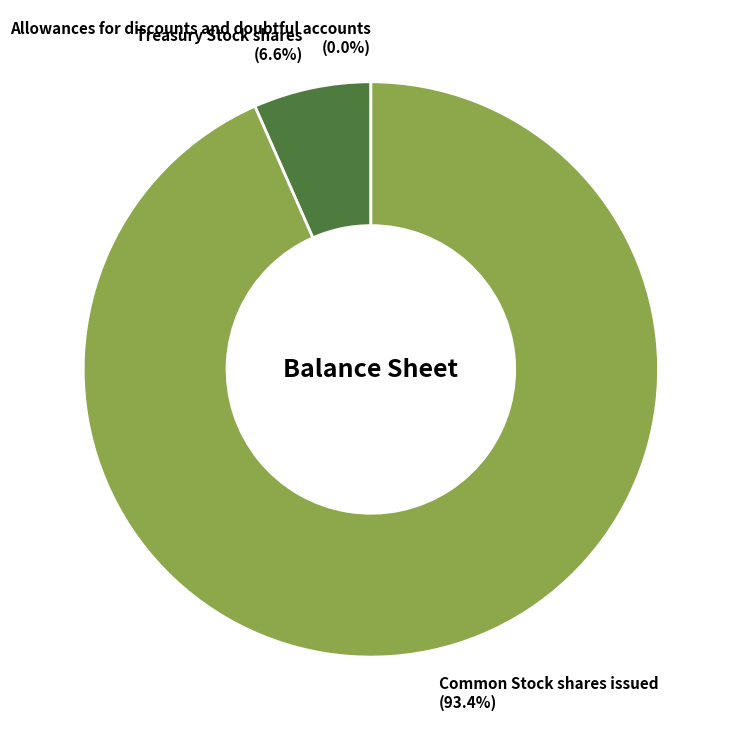

To the nearest percent, what percentage of the pie is Common Stock shares issued?

93%